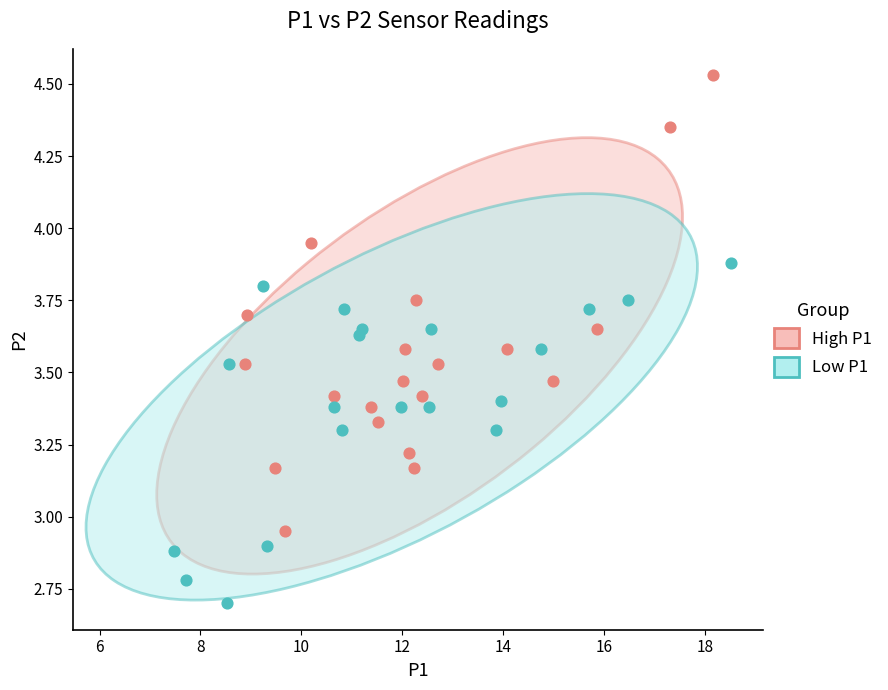

Which series has the largest Y range (max minus min)?

High P1